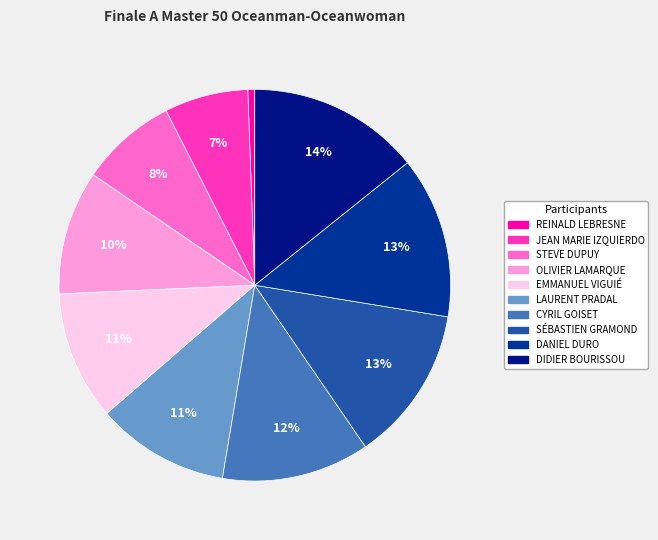

Does any single category account for the majority?

No